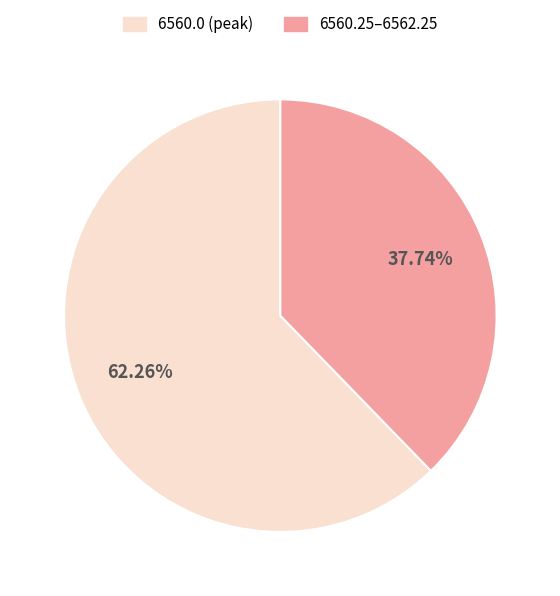

To the nearest percent, what is the average slice percentage?

50%